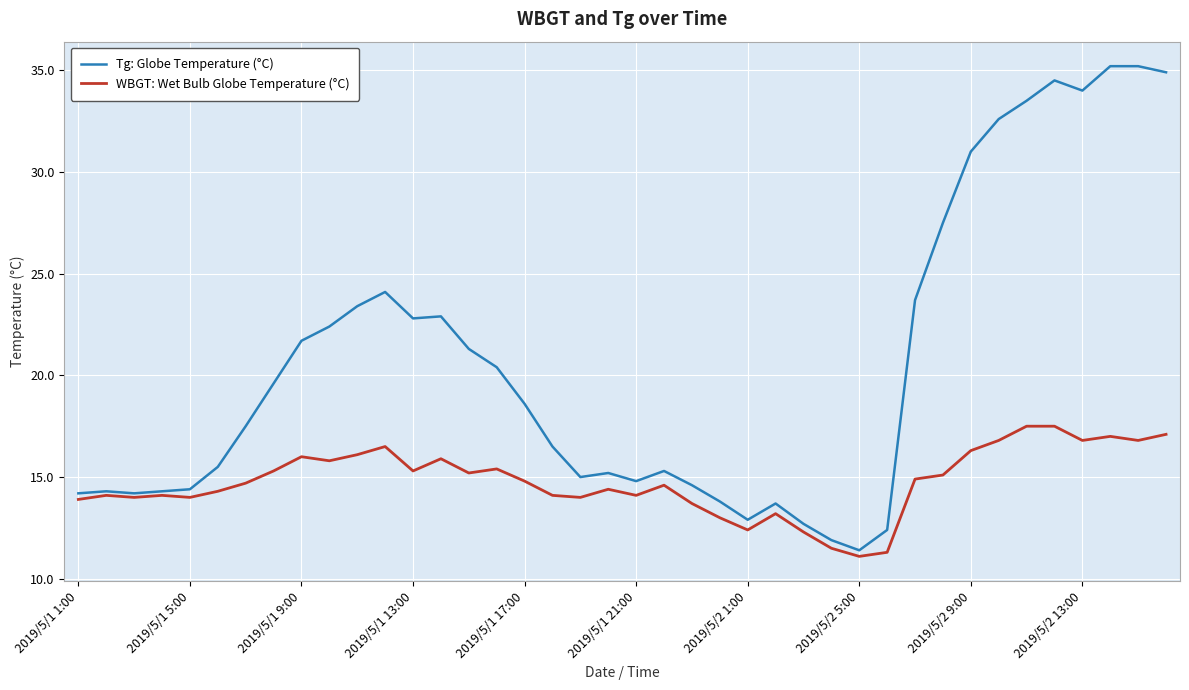

List the series in order of their peak value, highest first.

Tg: Globe Temperature (°C), WBGT: Wet Bulb Globe Temperature (°C)